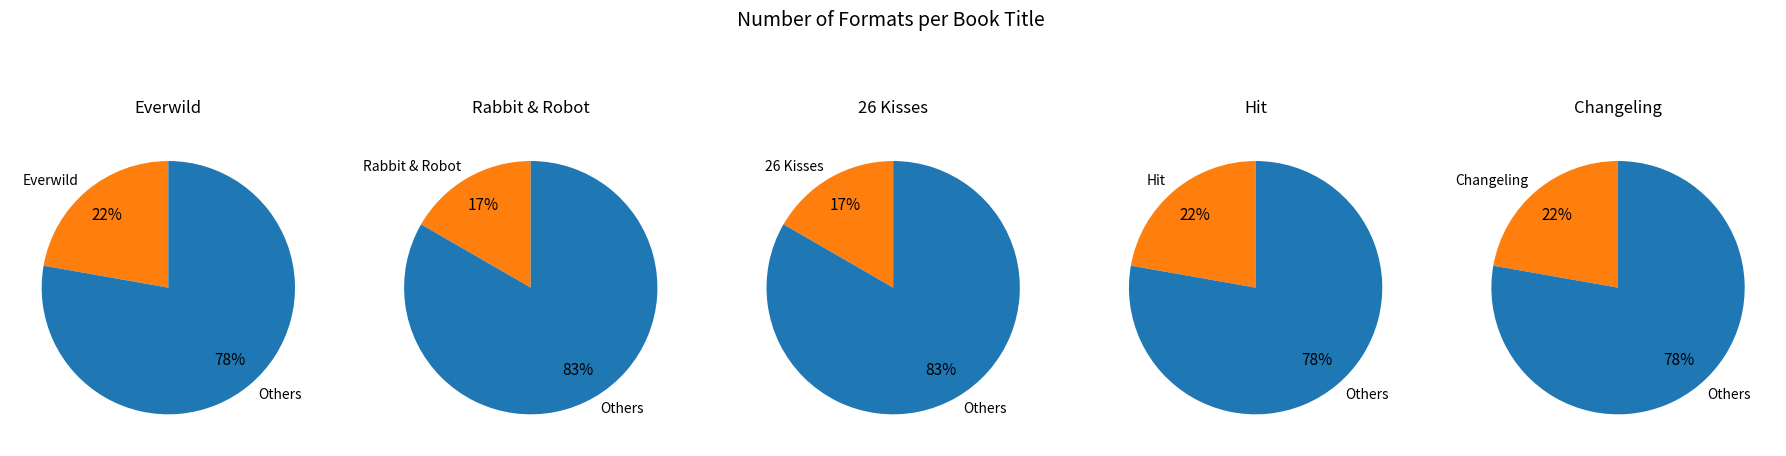

What is the total percentage of Hit and Rabbit & Robot?

38.9%